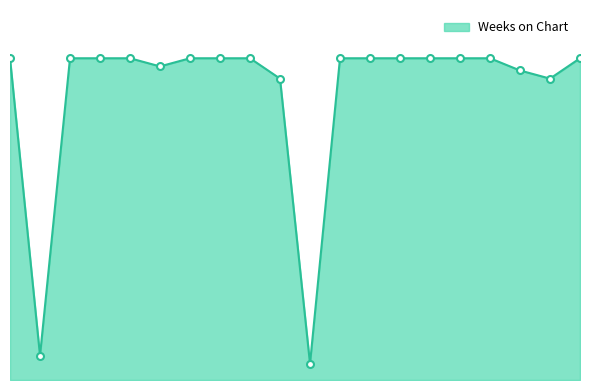

Reading left to right, extract all data points from this chart.

1=79	2=6	3=79	4=79	5=79	6=77	7=79	8=79	9=79	10=74	11=4	12=79	13=79	14=79	15=79	16=79	17=79	18=76	19=74	20=79